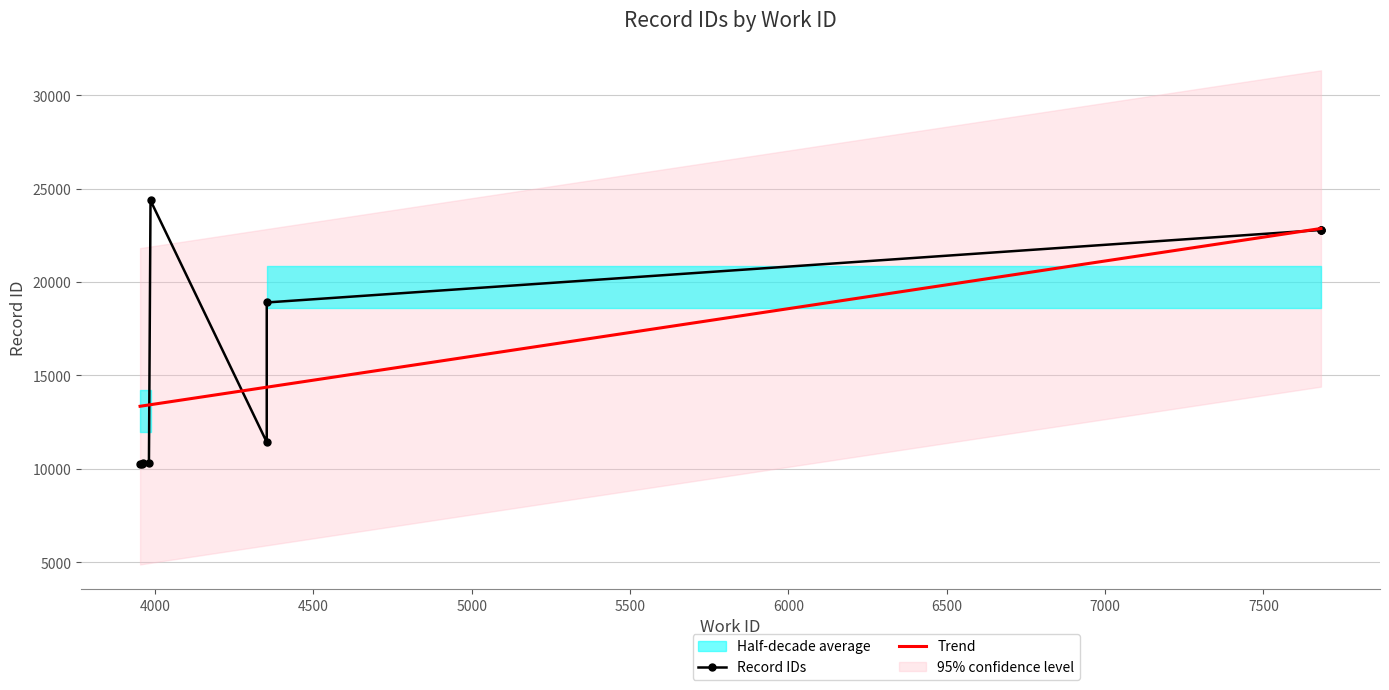

What is the difference between the maximum and minimum values?

14093